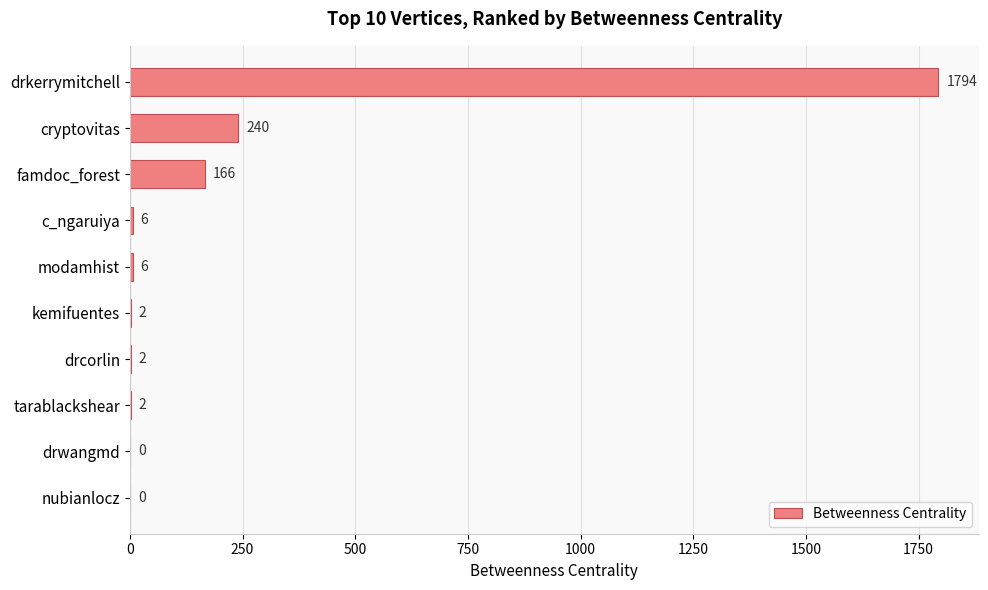

Is it true that the value at kemifuentes is 2?

True